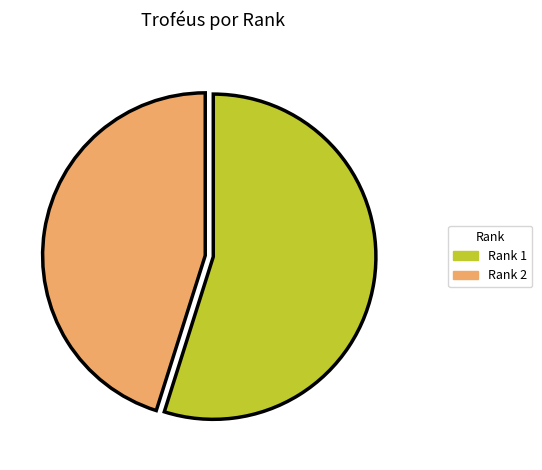

Rank the categories by value from highest to lowest.

Rank 1, Rank 2